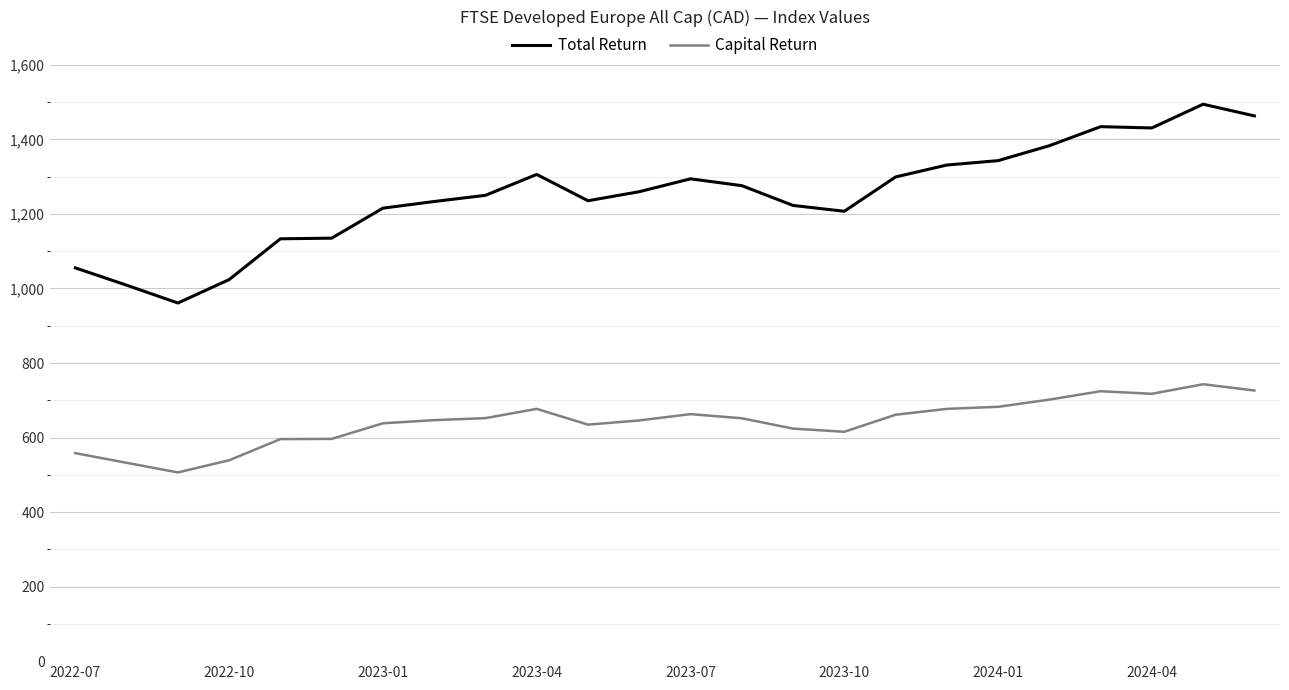

Rank the series by their maximum value, from highest to lowest.

Total Return, Capital Return